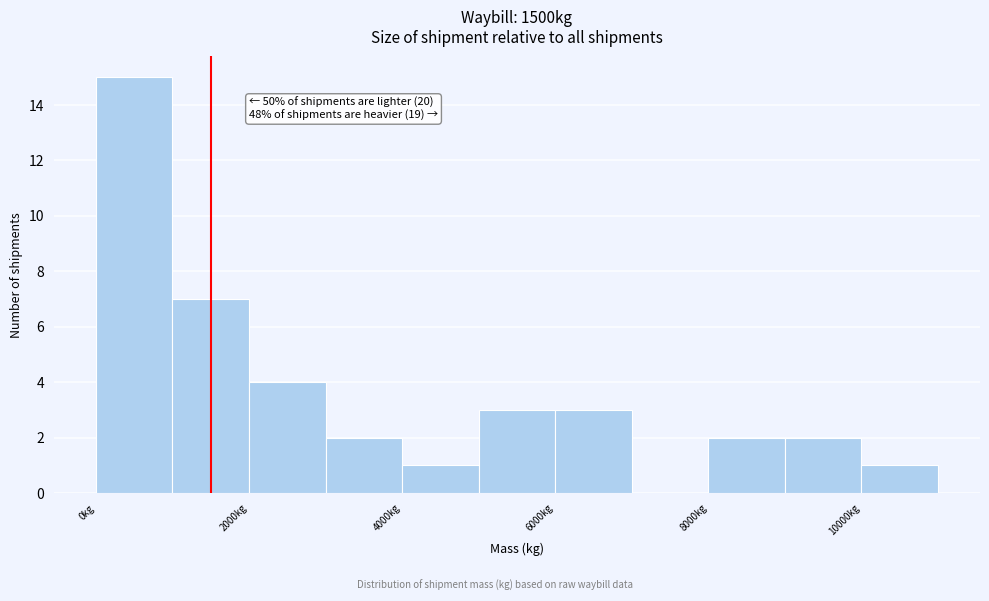

Which range on the x-axis has the tallest bar?

0 to 1000